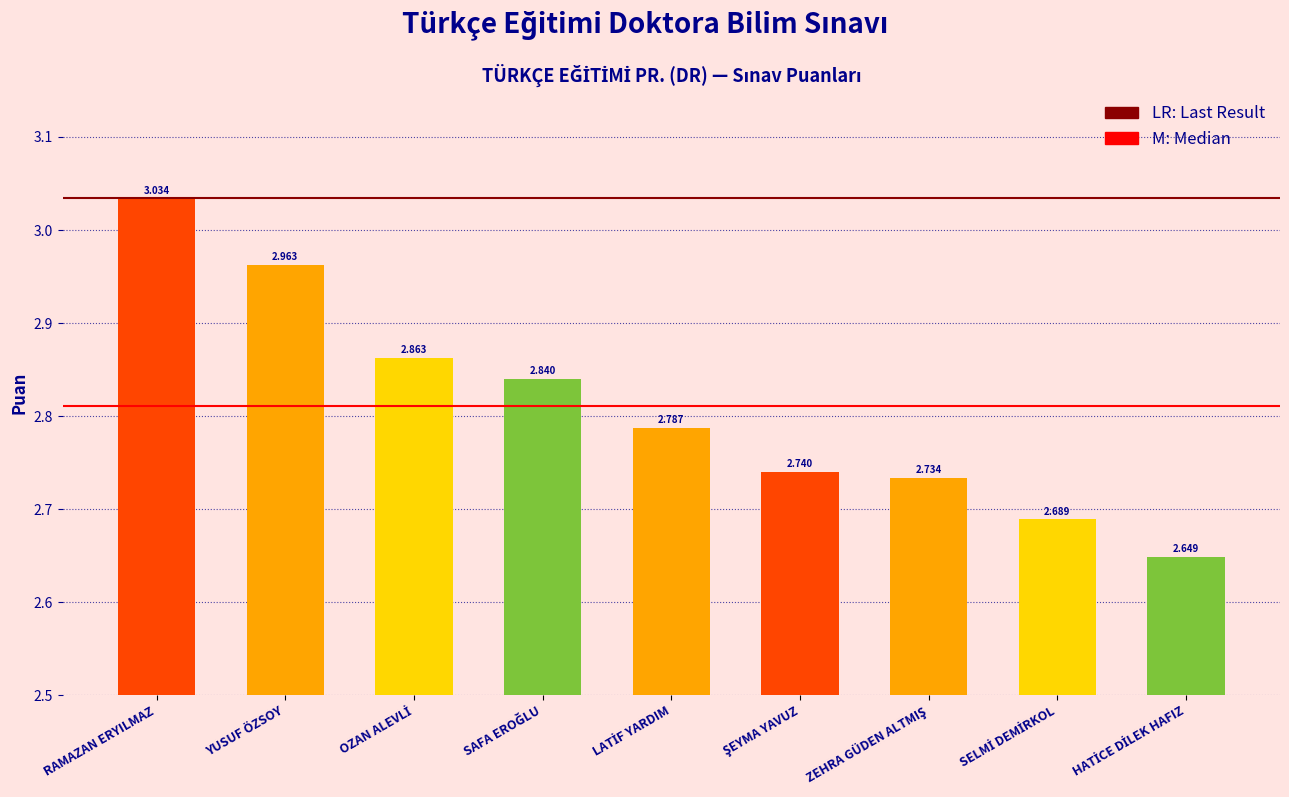

Which category has the highest value across all series?

RAMAZAN ERYILMAZ